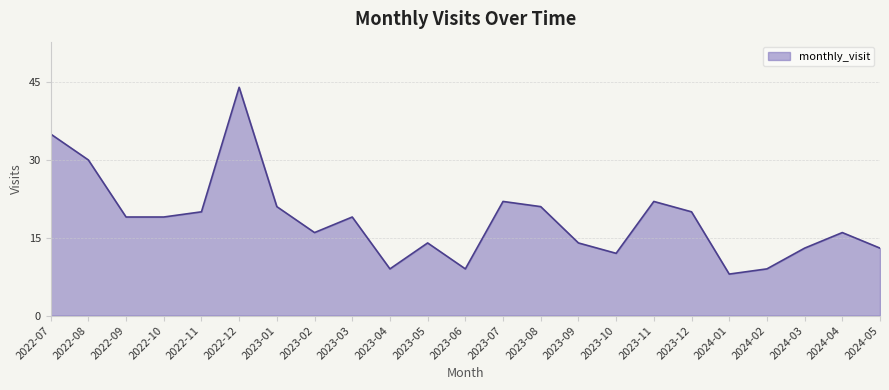

Is it true that the value at 2023-12 is 20?

True